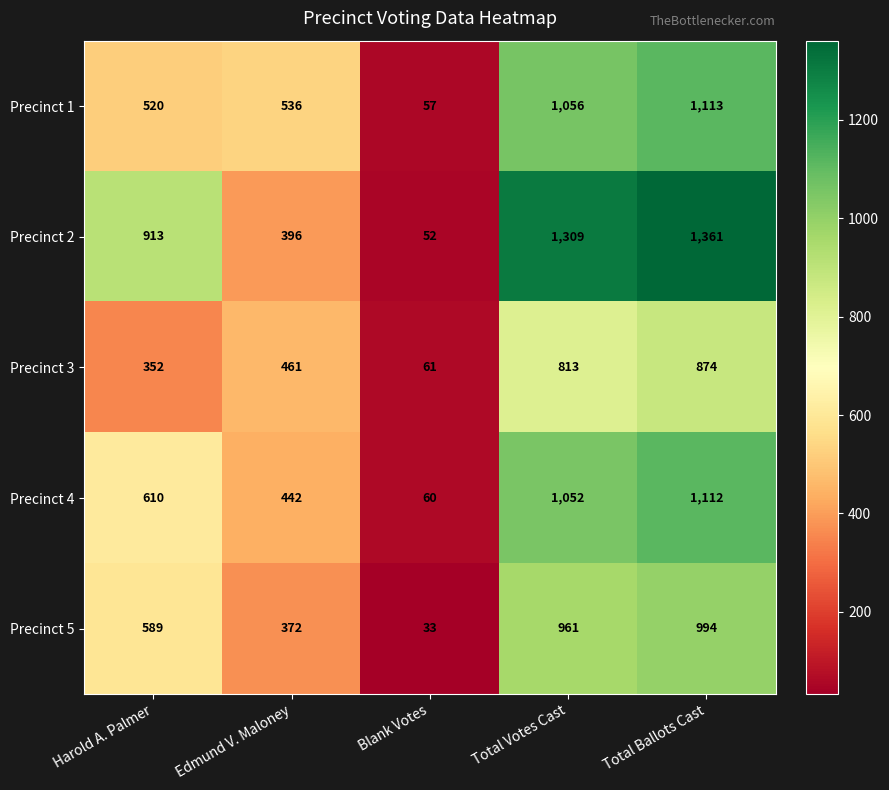

What is the sum of all Precinct 2 values?

4031